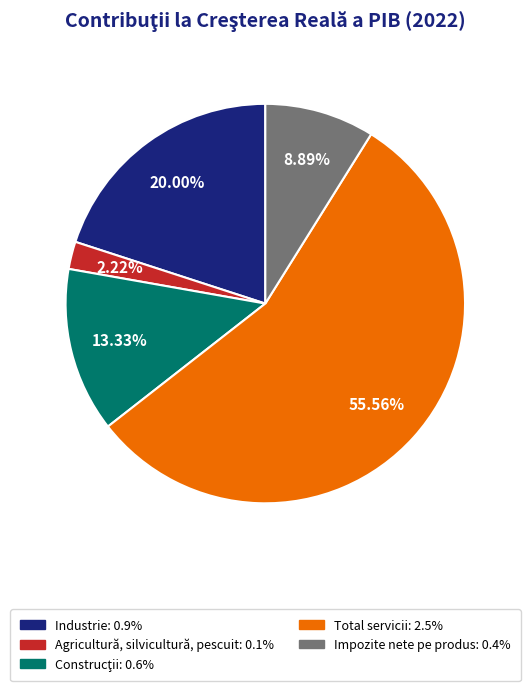

To the nearest percent, what percentage of the pie is Impozite nete pe produs?

9%